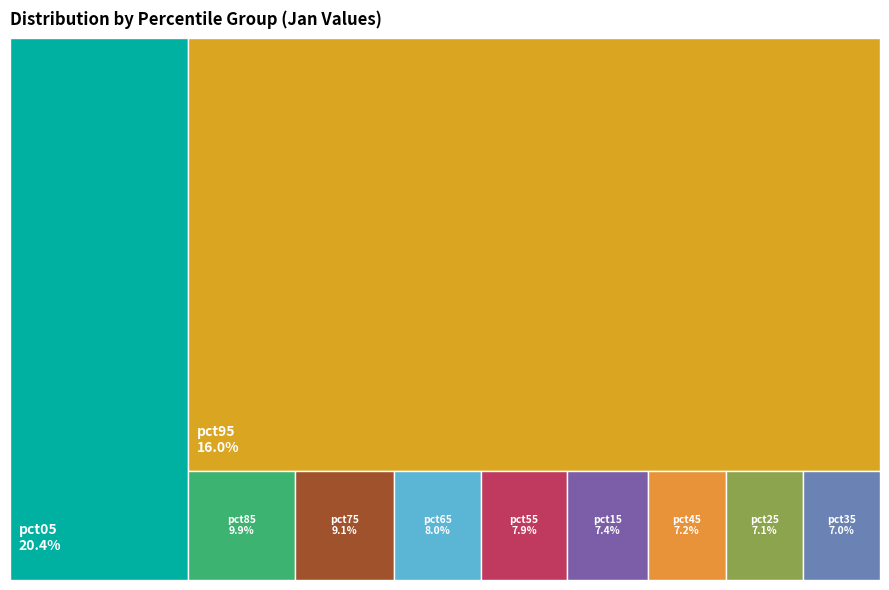

Is there a majority slice in this chart?

No